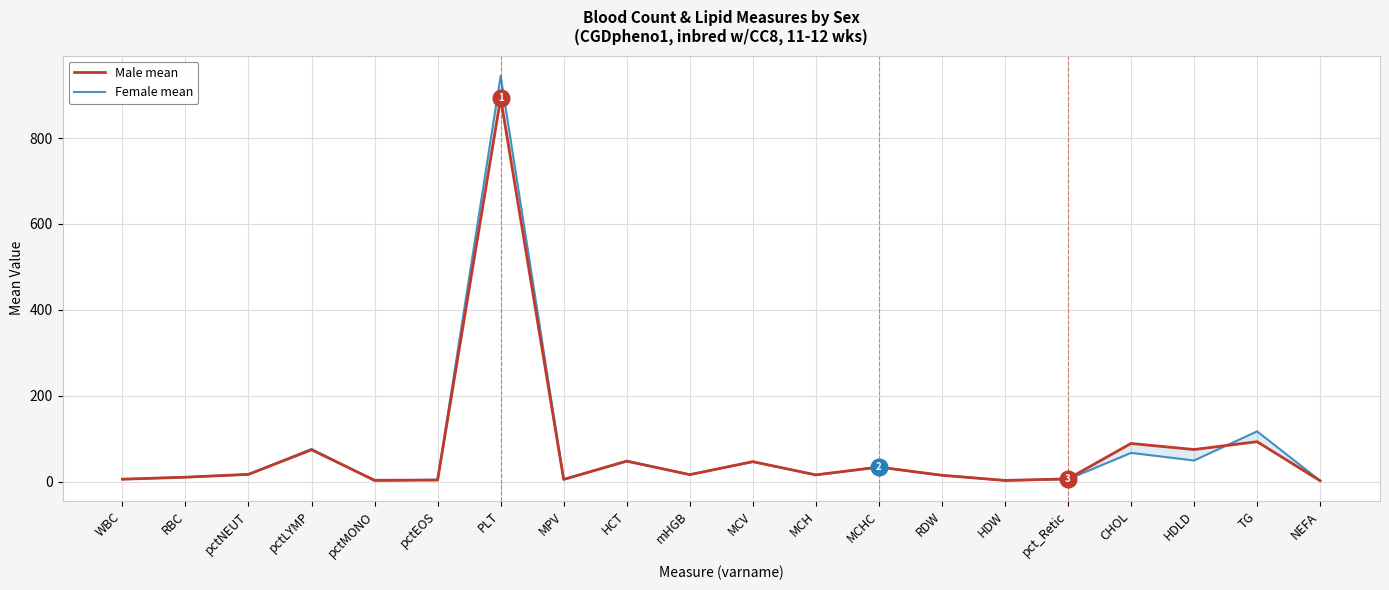

How many categories are shown in the chart?

20